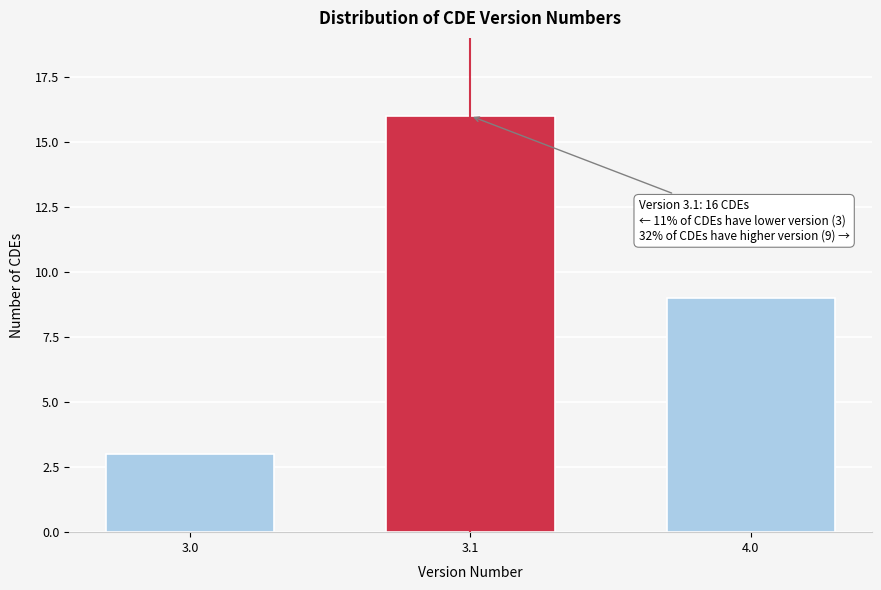

Reading right to left, what are all the values shown in this chart?

4.0=9	3.1=16	3.0=3